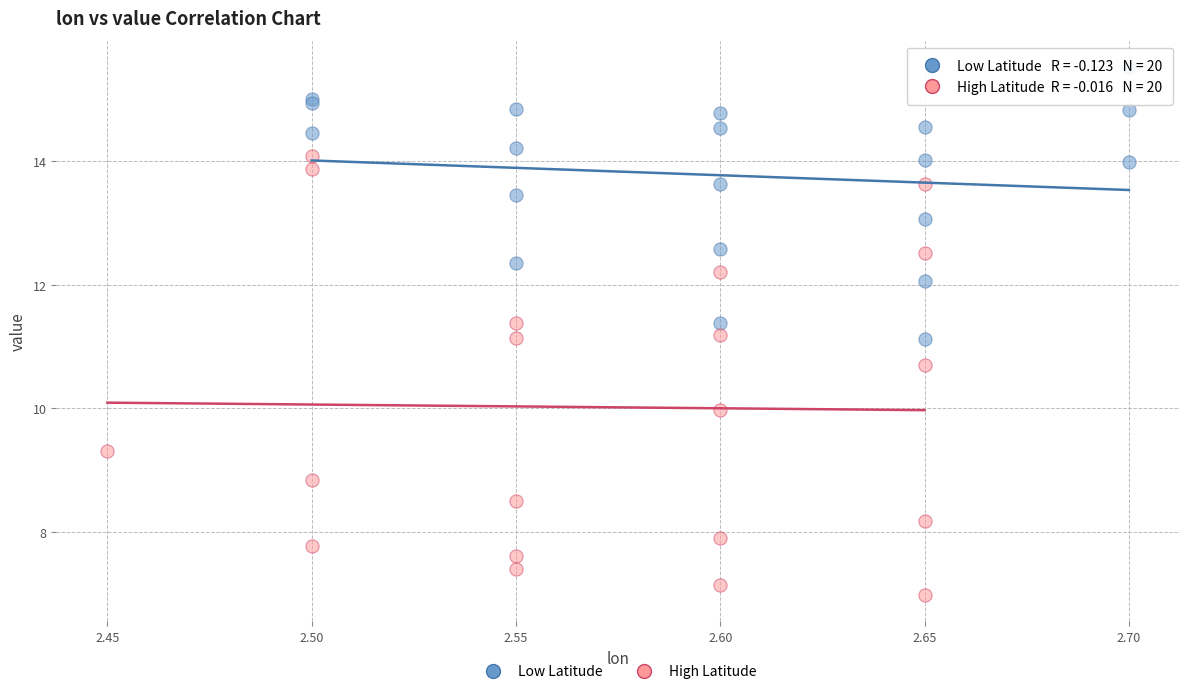

Which series reaches the minimum Y coordinate?

High Latitude